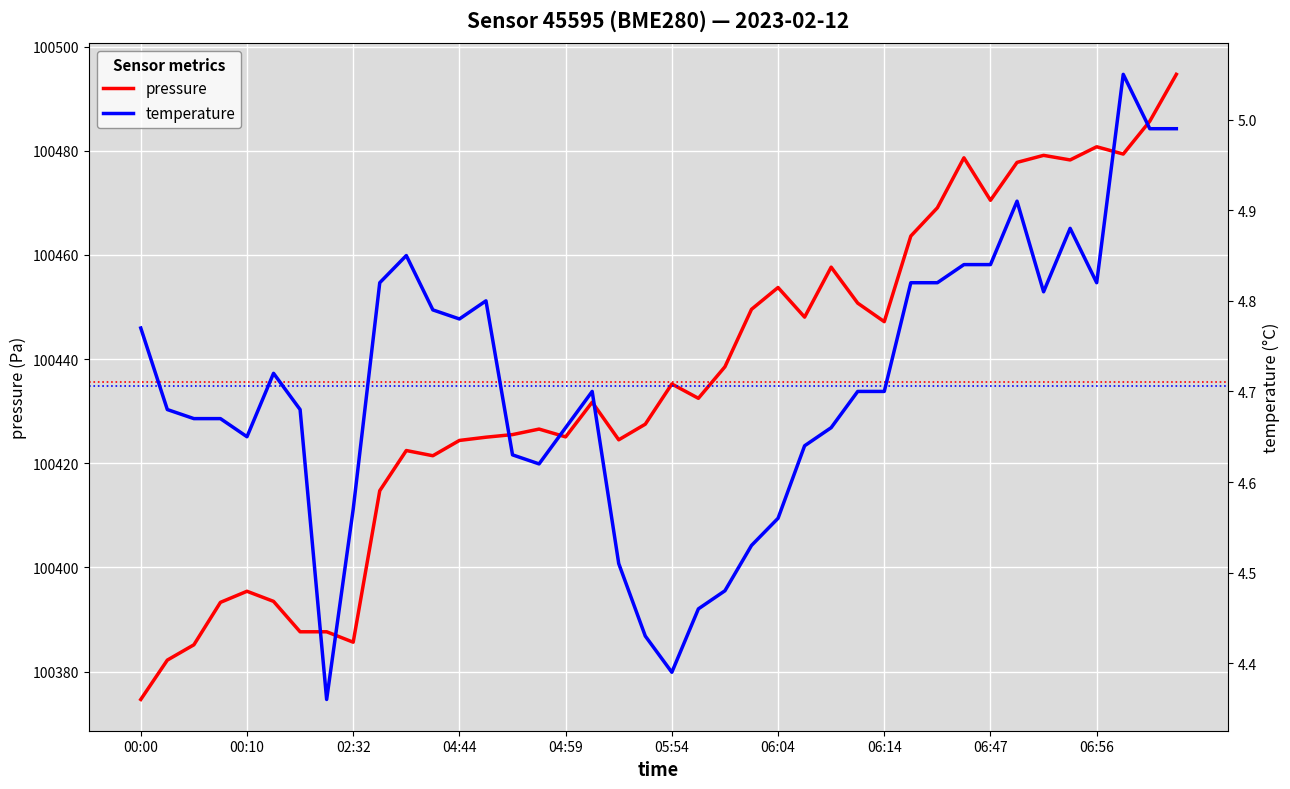

What is the difference between the maximum and second lowest values in the temperature series?

0.7